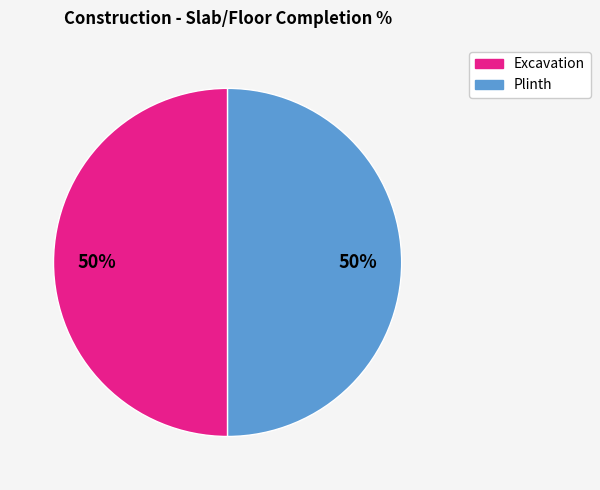

To the nearest percent, what is the average slice percentage?

50%